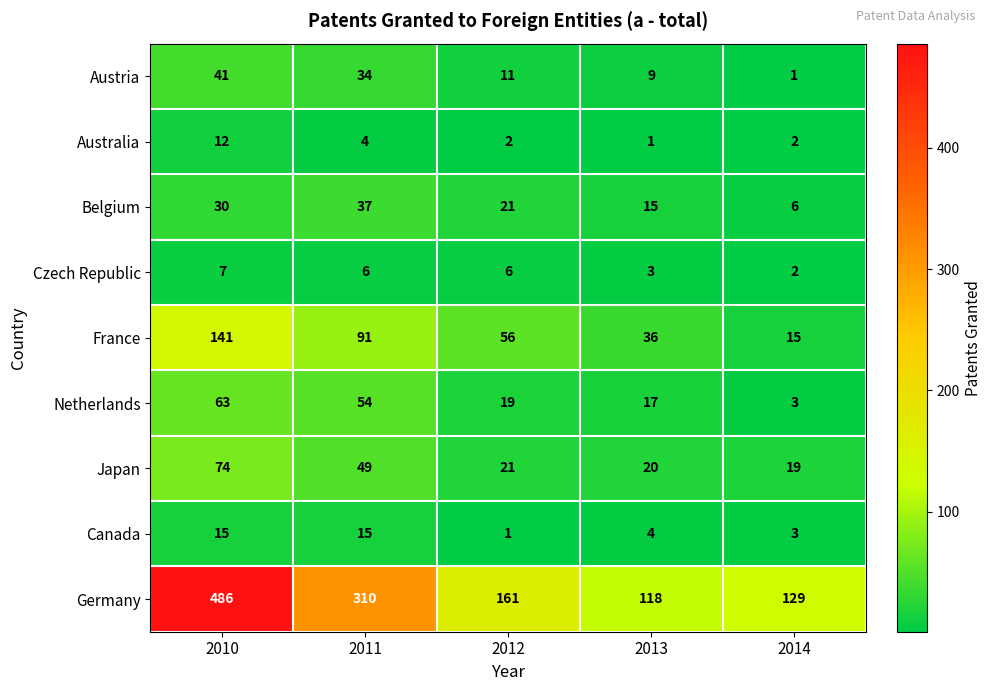

What is the sum of the Australia values at 2011 and 2012?

6